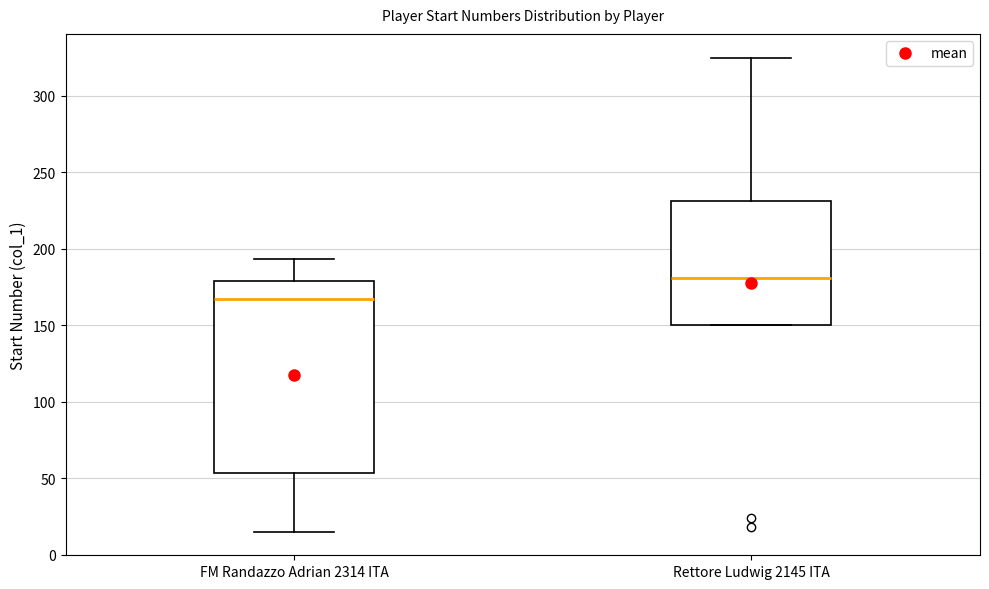

Which box is the tallest, from its lower edge to its upper edge?

FM Randazzo Adrian 2314 ITA